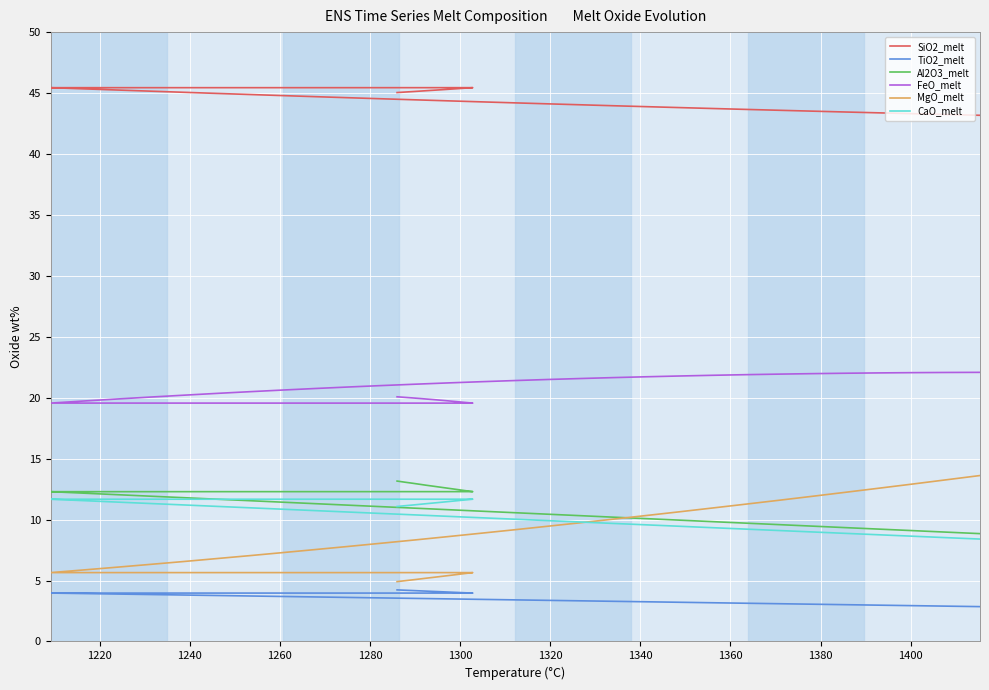

What are all the series names shown in the legend?

SiO2_melt, TiO2_melt, Al2O3_melt, FeO_melt, MgO_melt, CaO_melt